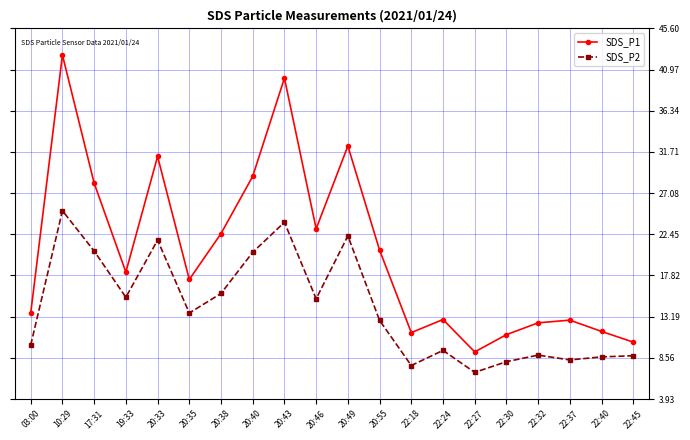

At which label is SDS_P1 closest to 25?

20:46